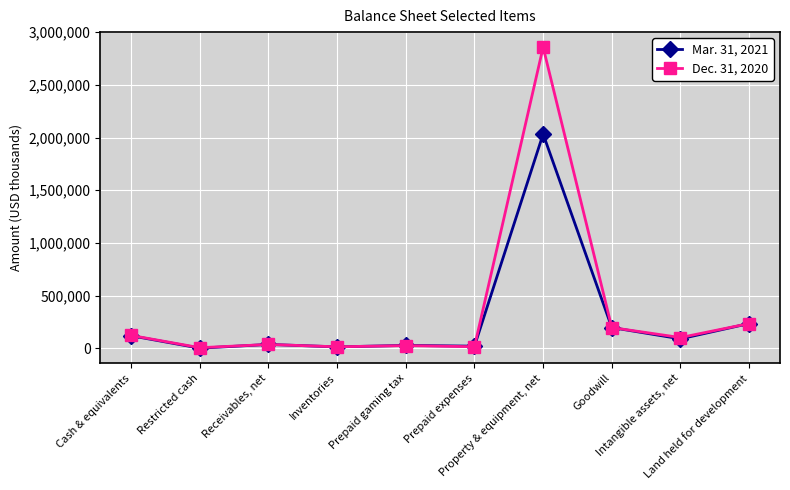

Is it true that Mar. 31, 2021 equals 35398 at Receivables, net?

True